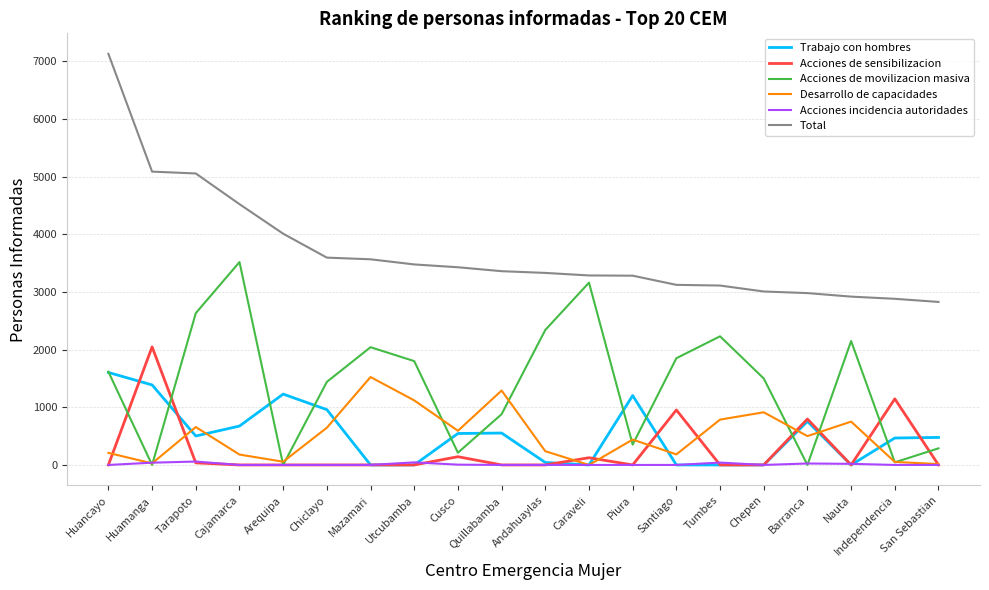

What position from the left is Piura?

13